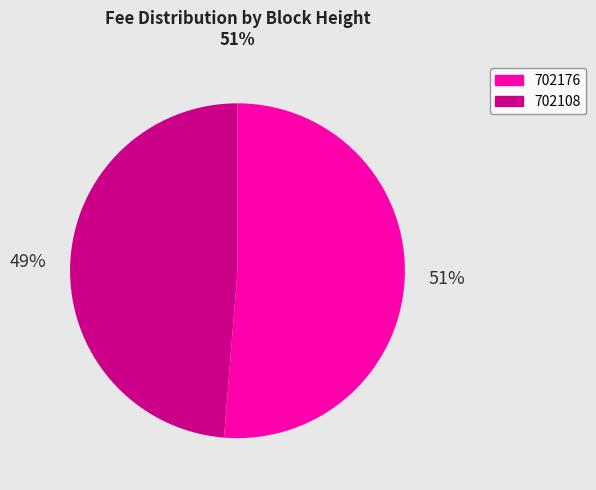

To the nearest percent, what is the average slice percentage?

50%